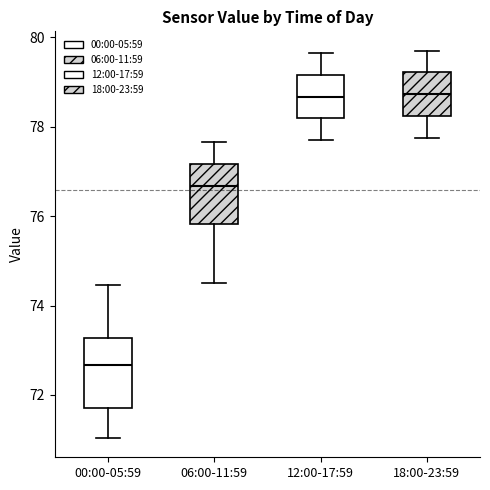

Reading left to right, read every box against the y-axis: the position of its median line, the range the box covers, and the ends of its whiskers. The values are not printed on the chart, so give them approximately, as read against the axis.

00:00-05:59: median 72.6, box 71.8 to 73.2, whiskers 71.0 to 74.4
06:00-11:59: median 76.6, box 75.8 to 77.2, whiskers 74.6 to 77.6
12:00-17:59: median 78.6, box 78.2 to 79.2, whiskers 77.8 to 79.6
18:00-23:59: median 78.8, box 78.2 to 79.2, whiskers 77.8 to 79.8